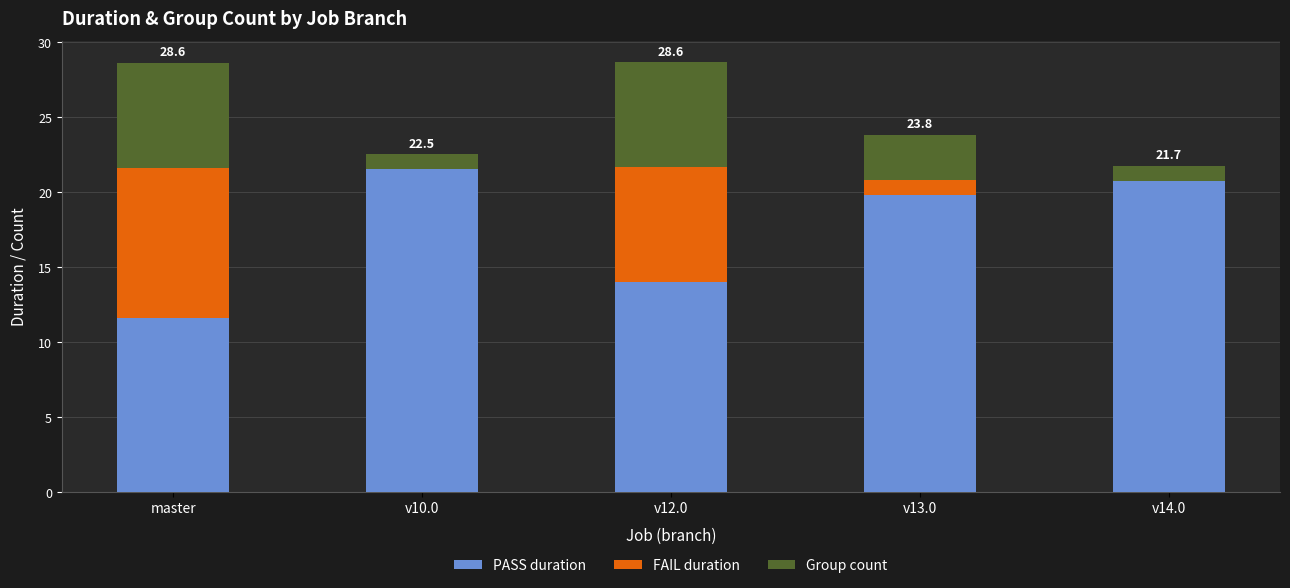

What are all the series names shown in the legend?

PASS duration, FAIL duration, Group count